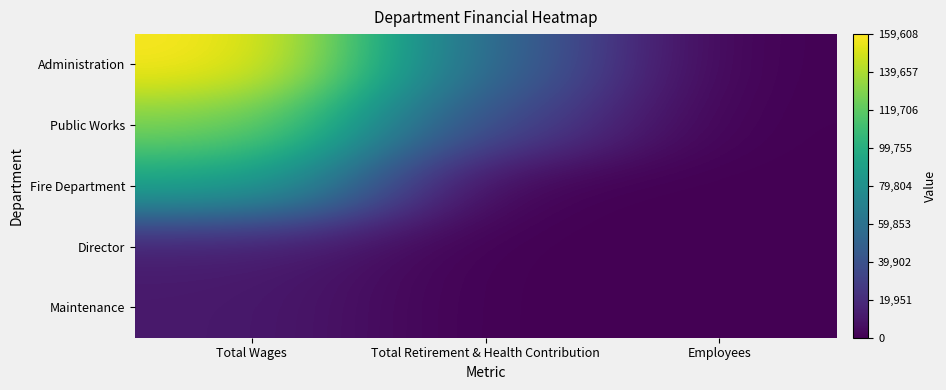

Rank the series by their maximum value, from lowest to highest.

Maintenance, Director, Fire Department, Public Works, Administration